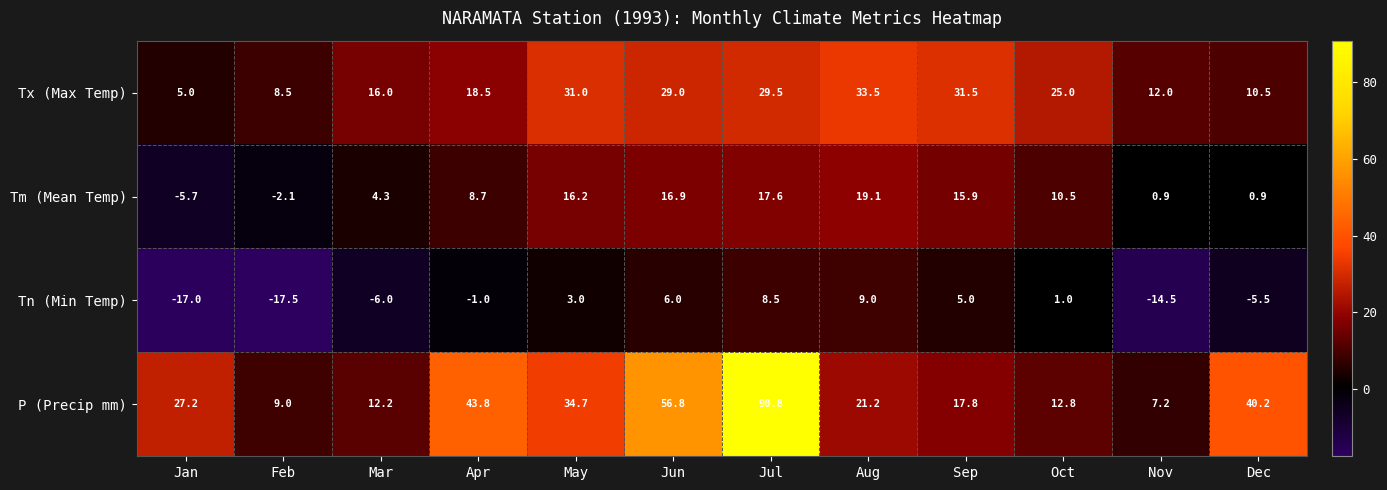

How many values in Tm (Mean Temp) are below zero?

2